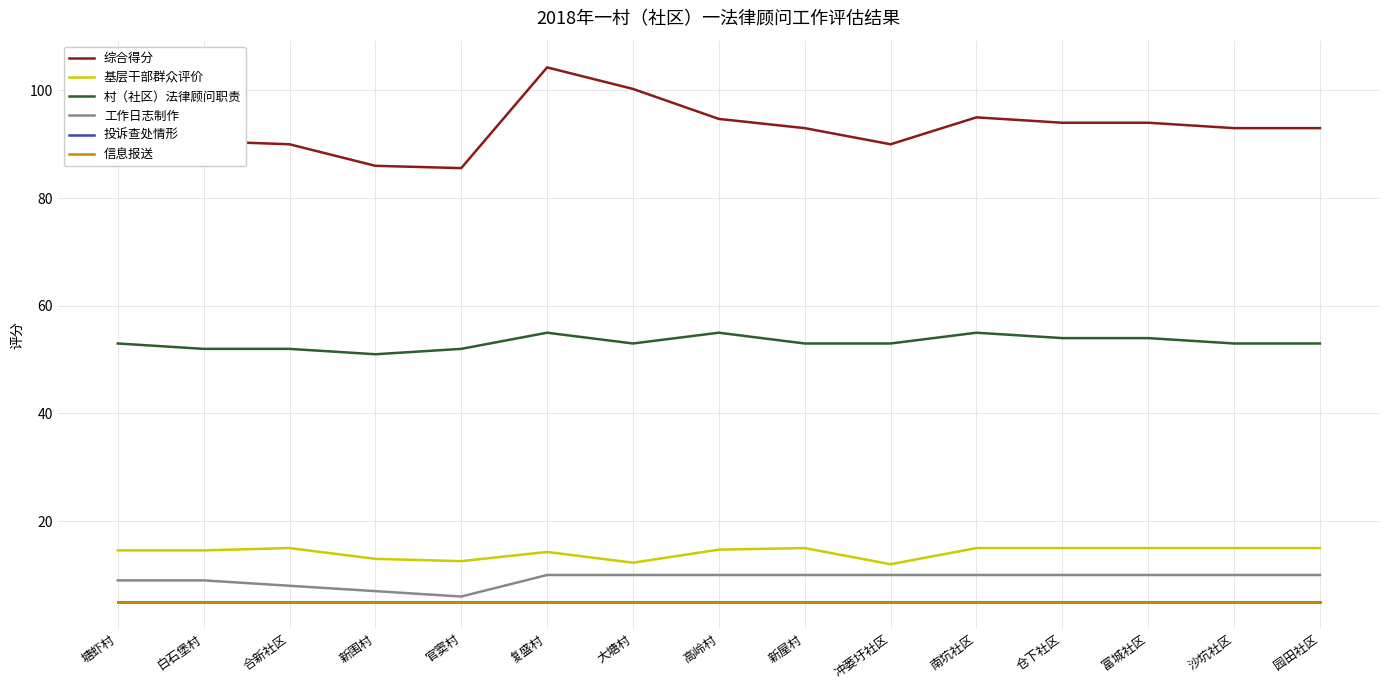

List the labels in order of 综合得分 value, smallest first.

官窦村, 新围村, 合新社区, 冲蒌圩社区, 白石堡村, 塘虾村, 新屋村, 沙坑社区, 园田社区, 仓下社区, 富城社区, 高岭村, 南坑社区, 大塘村, 复盛村